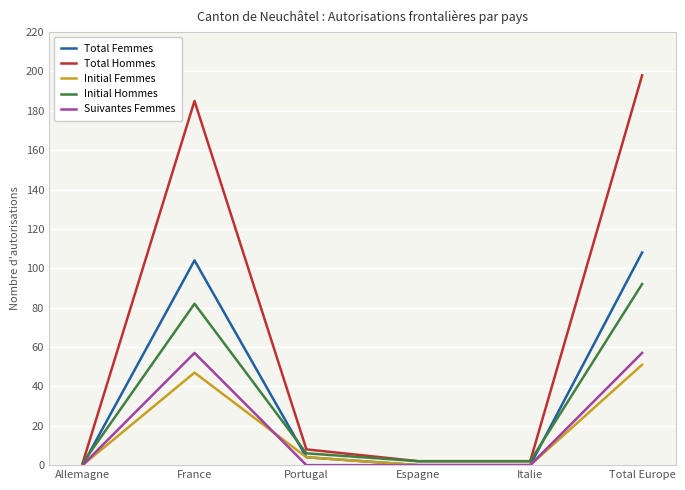

What is the difference between the highest and lowest values at Total Europe?

147